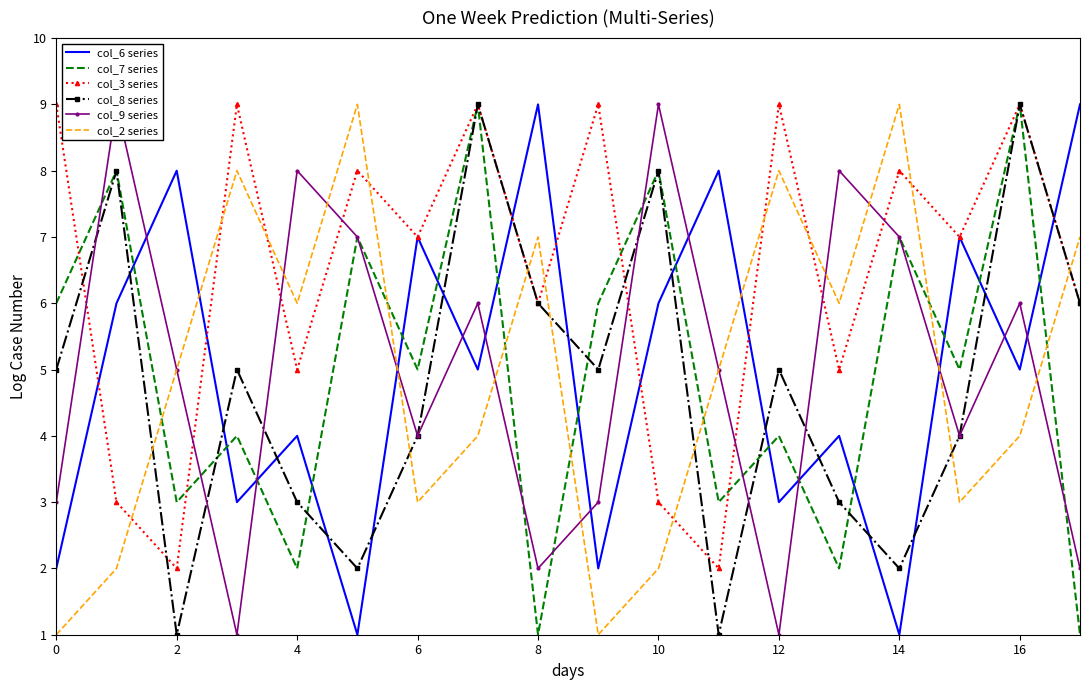

Which series has the largest total across all categories?

col_3 series